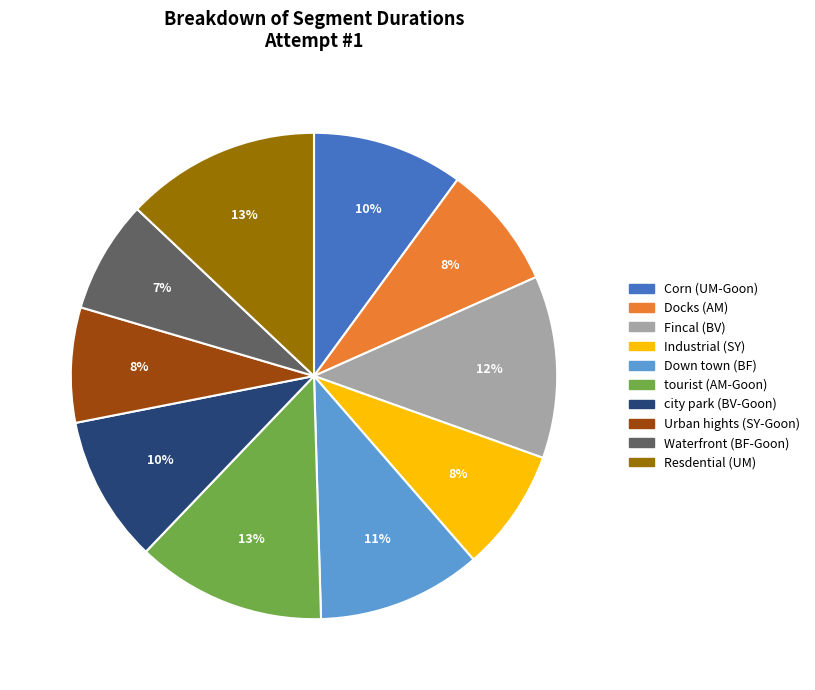

Is there a majority slice in this chart?

No